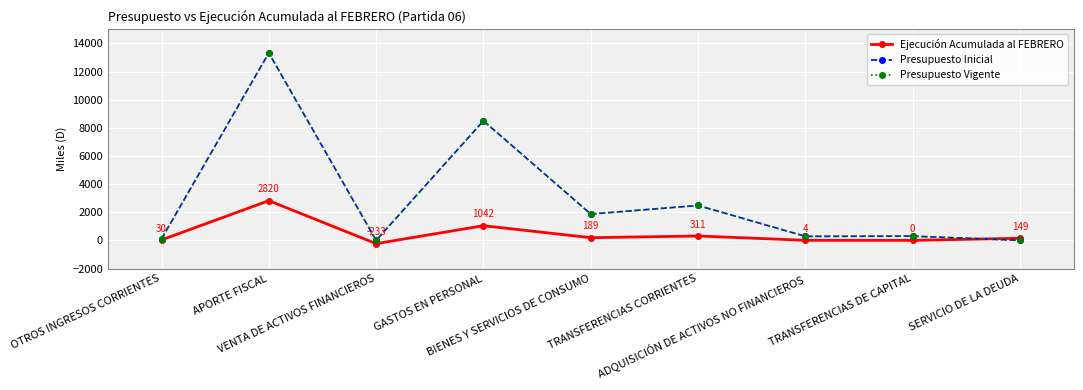

Reading right to left, transcribe all the data shown in this chart.

Ejecución Acumulada al FEBRERO: SERVICIO DE LA DEUDA=149	TRANSFERENCIAS DE CAPITAL=0	ADQUISICIÓN DE ACTIVOS NO FINANCIEROS=4	TRANSFERENCIAS CORRIENTES=311	BIENES Y SERVICIOS DE CONSUMO=189	GASTOS EN PERSONAL=1042	VENTA DE ACTIVOS FINANCIEROS=-233	APORTE FISCAL=2820	OTROS INGRESOS CORRIENTES=30
Presupuesto Inicial: SERVICIO DE LA DEUDA=0	TRANSFERENCIAS DE CAPITAL=300	ADQUISICIÓN DE ACTIVOS NO FINANCIEROS=284	TRANSFERENCIAS CORRIENTES=2480	BIENES Y SERVICIOS DE CONSUMO=1870	GASTOS EN PERSONAL=8495	VENTA DE ACTIVOS FINANCIEROS=0	APORTE FISCAL=13323	OTROS INGRESOS CORRIENTES=106
Presupuesto Vigente: SERVICIO DE LA DEUDA=0	TRANSFERENCIAS DE CAPITAL=300	ADQUISICIÓN DE ACTIVOS NO FINANCIEROS=284	TRANSFERENCIAS CORRIENTES=2480	BIENES Y SERVICIOS DE CONSUMO=1870	GASTOS EN PERSONAL=8495	VENTA DE ACTIVOS FINANCIEROS=0	APORTE FISCAL=13323	OTROS INGRESOS CORRIENTES=106